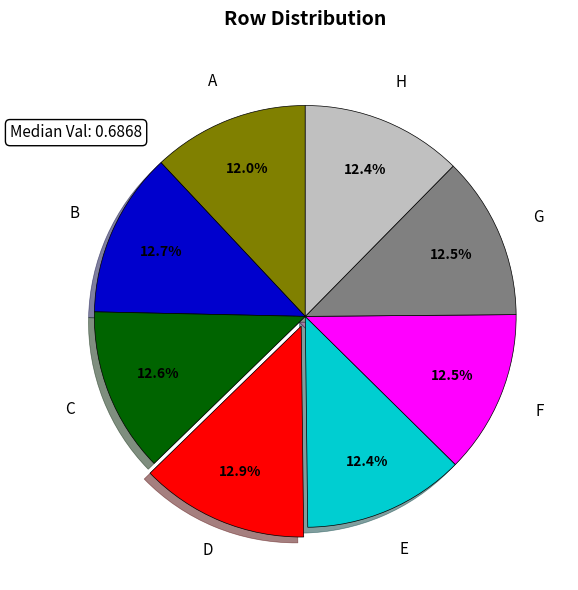

Is there a majority slice in this chart?

No